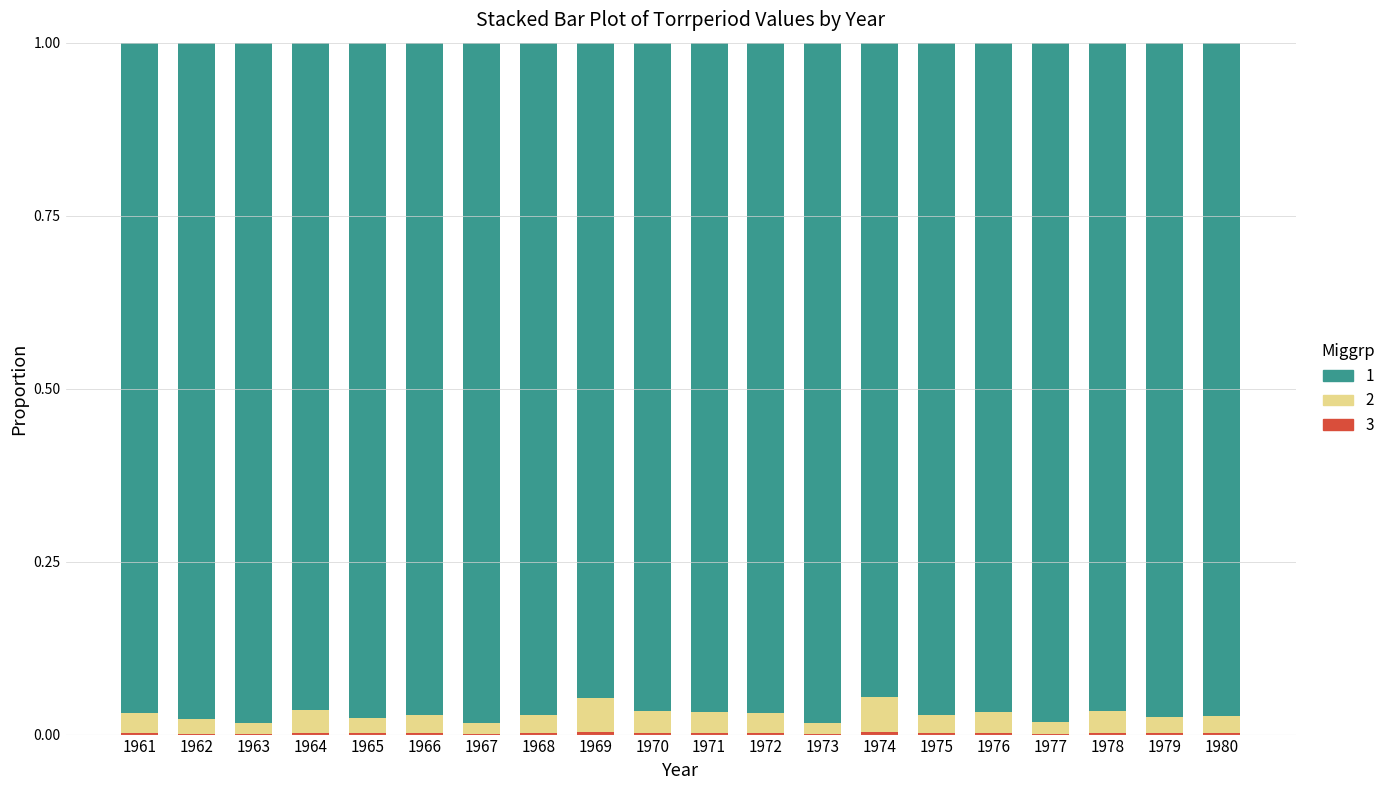

How many data points does each series have?

20